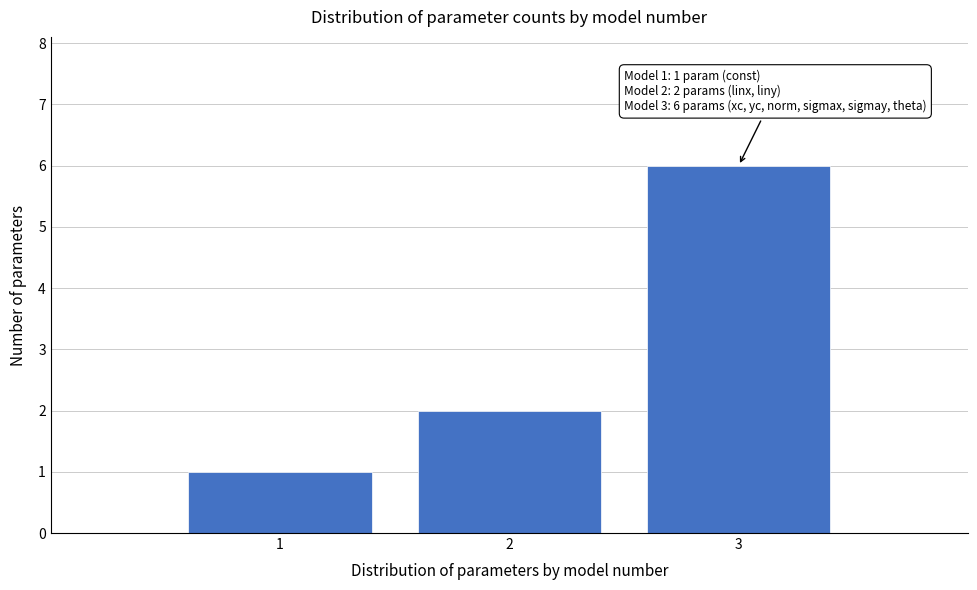

Reading right to left, transcribe all the data shown in this chart.

3=6	2=2	1=1